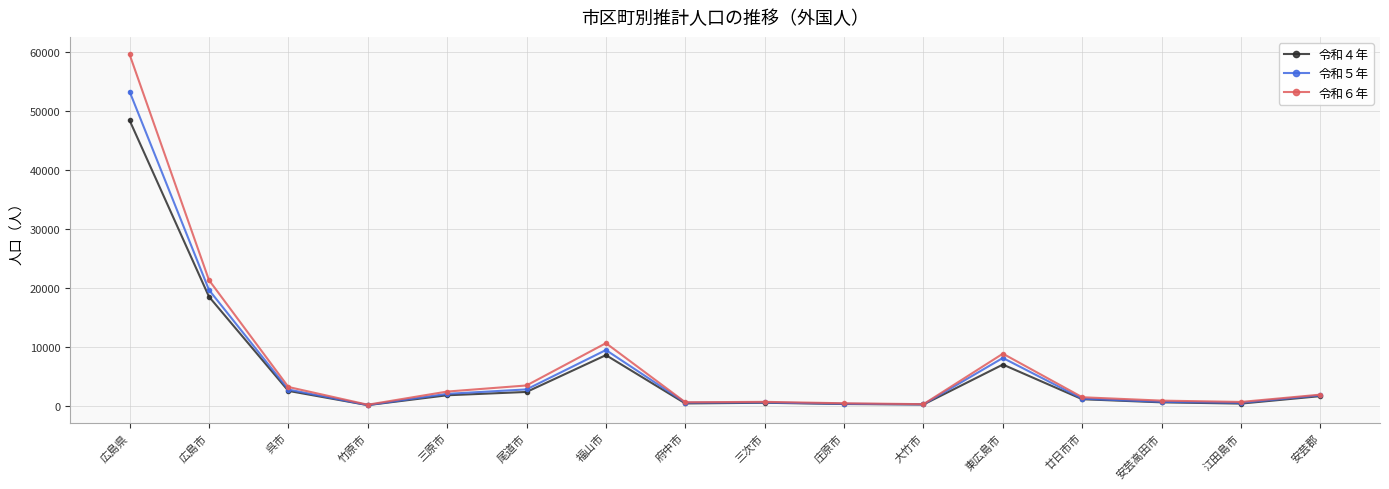

What are all the series names shown in the legend?

令和４年, 令和５年, 令和６年